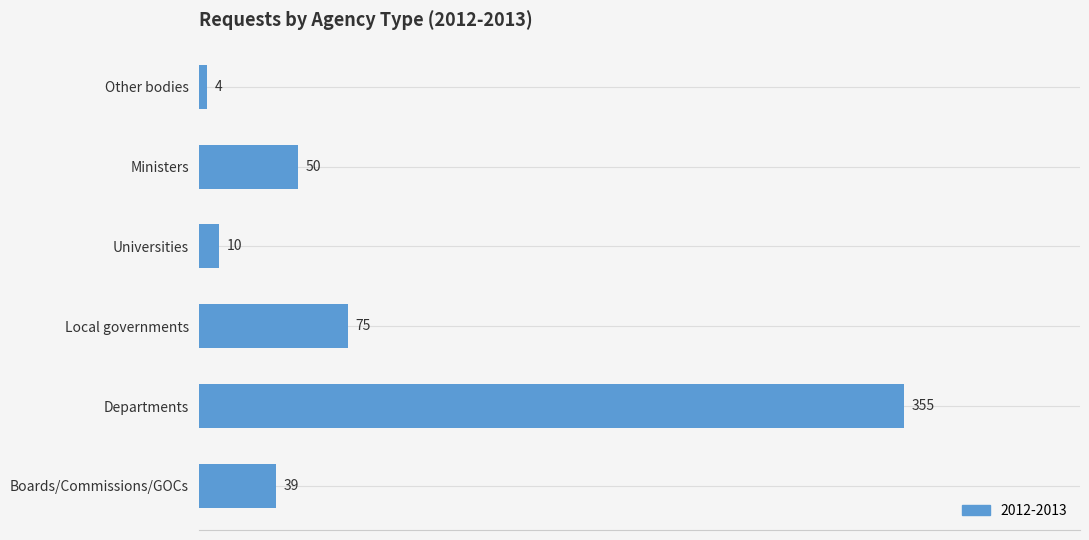

What value does the data have at Other bodies, to the nearest 5?

5